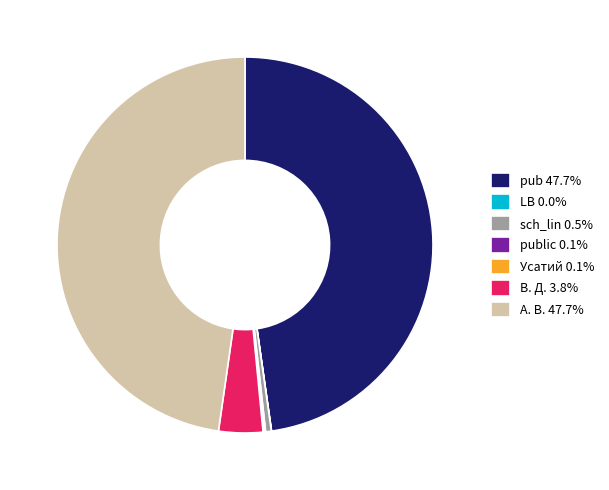

What is the ratio of the value at pub 47.7% to the value at sch_lin 0.5%?

97.3